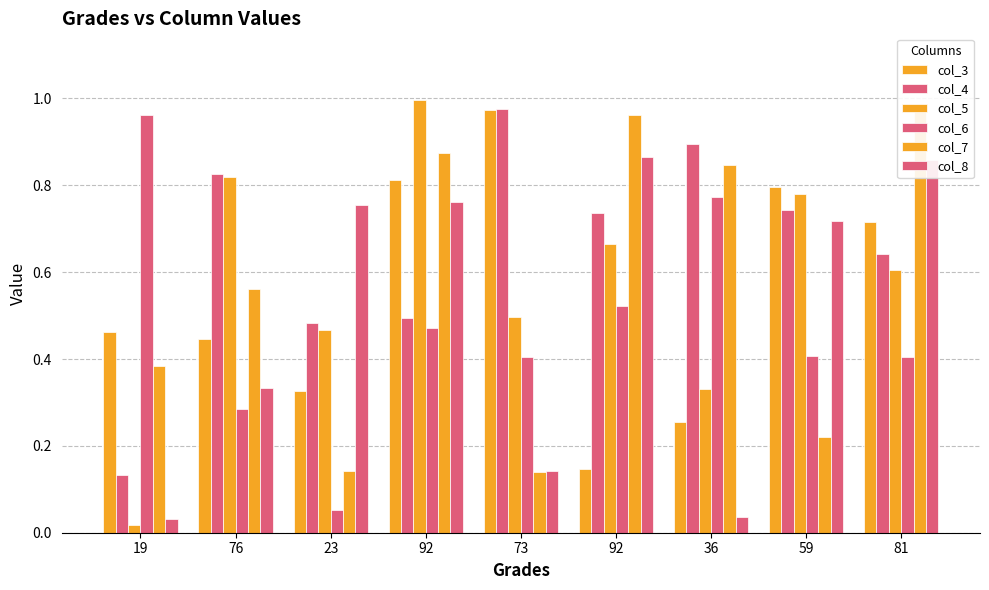

What are all the series names shown in the legend?

col_3, col_4, col_5, col_6, col_7, col_8